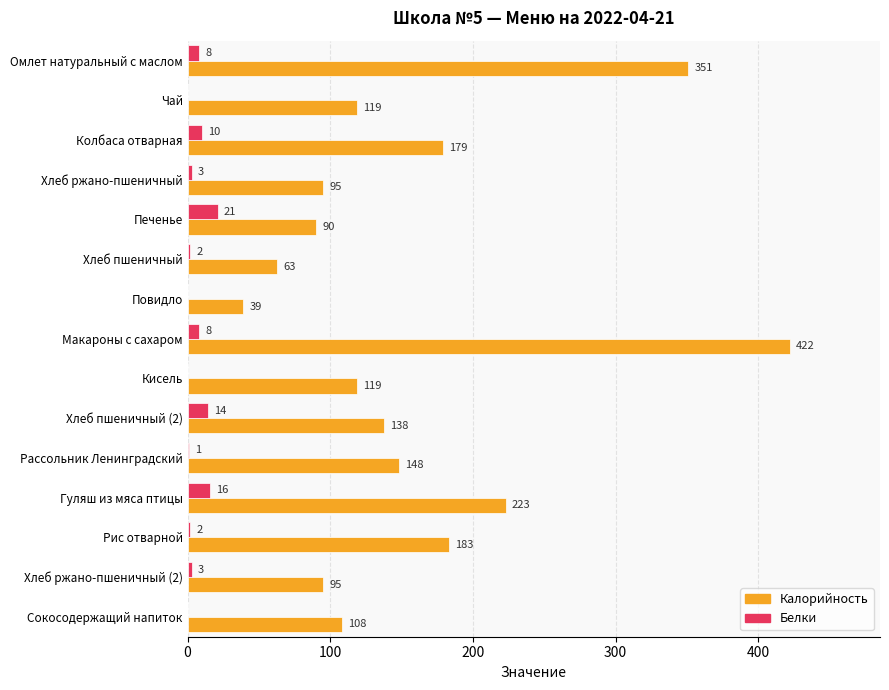

What are all the series names shown in the legend?

Калорийность, Белки